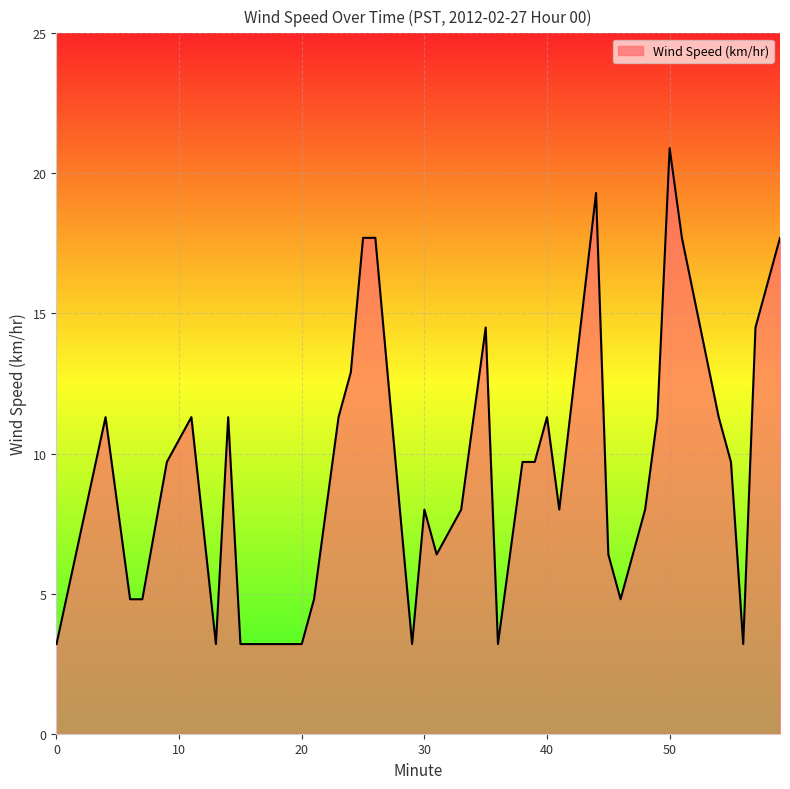

What is the maximum value shown in the chart?

20.9